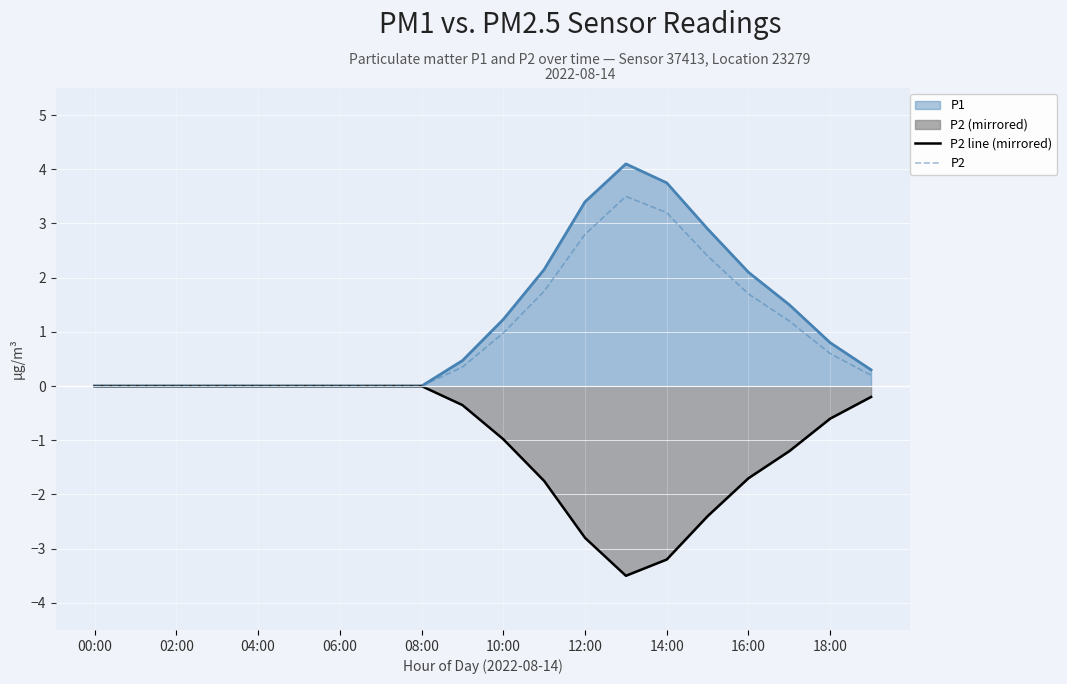

What is the minimum value shown in the chart?

-3.5